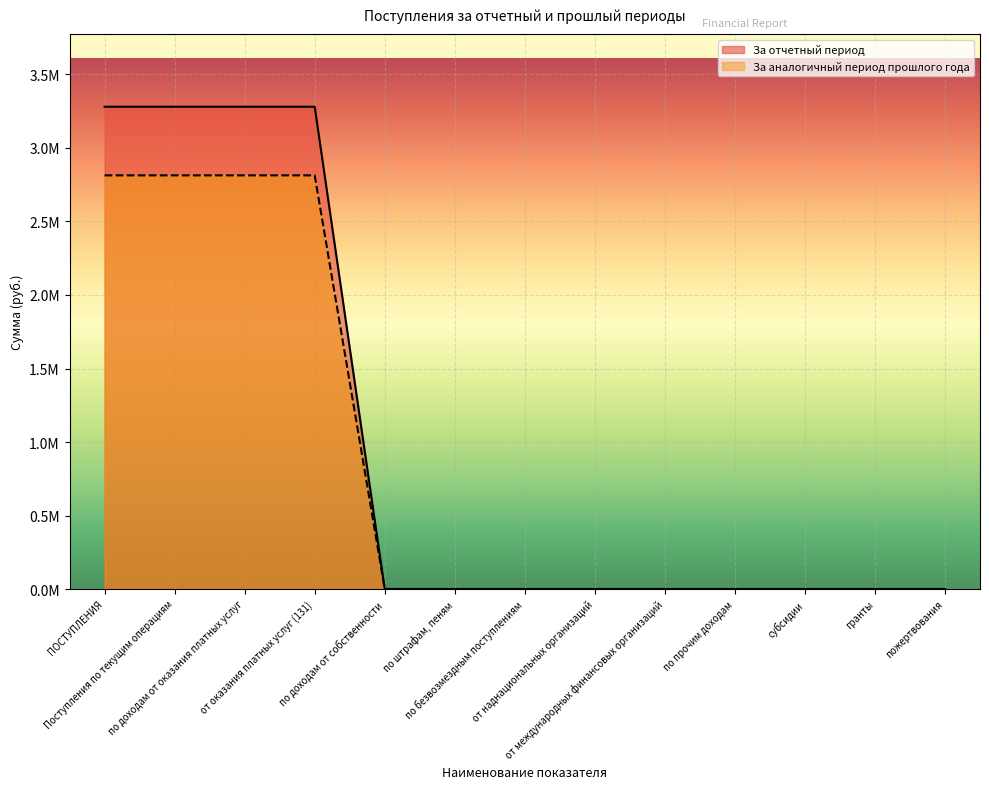

True or false: За аналогичный период прошлого года has more than 1 interior local peaks.

False